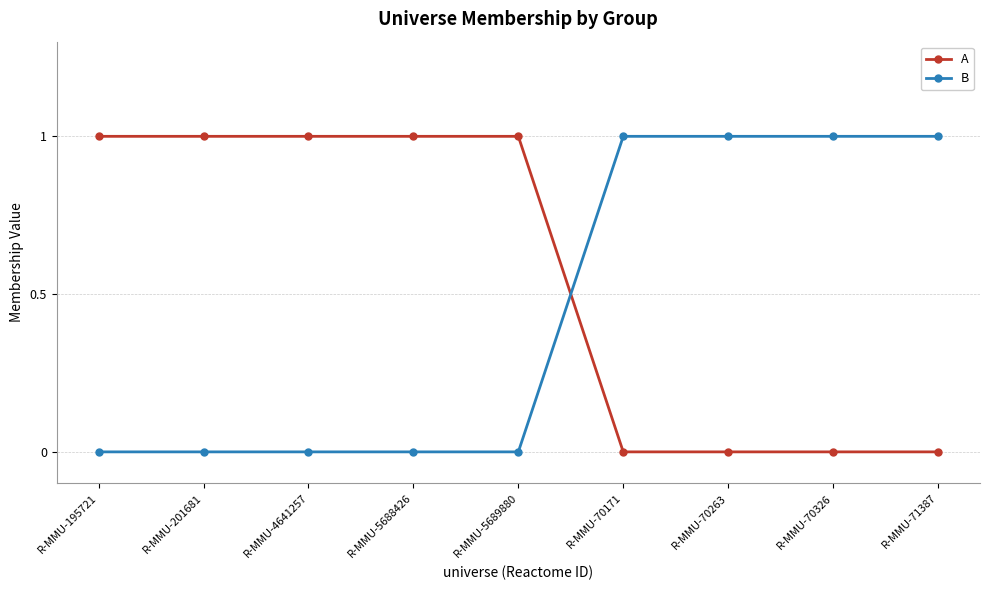

True or false: B has a value of -1 at R-MMU-4641257.

False